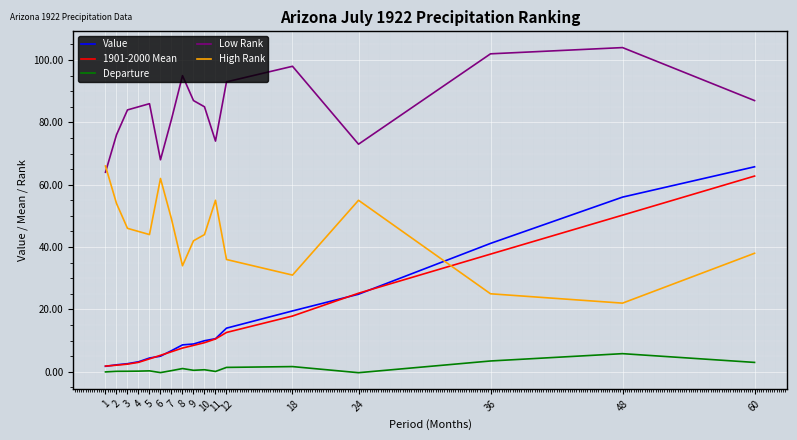

True or false: Low Rank and 1901-2000 Mean cross at least once.

False